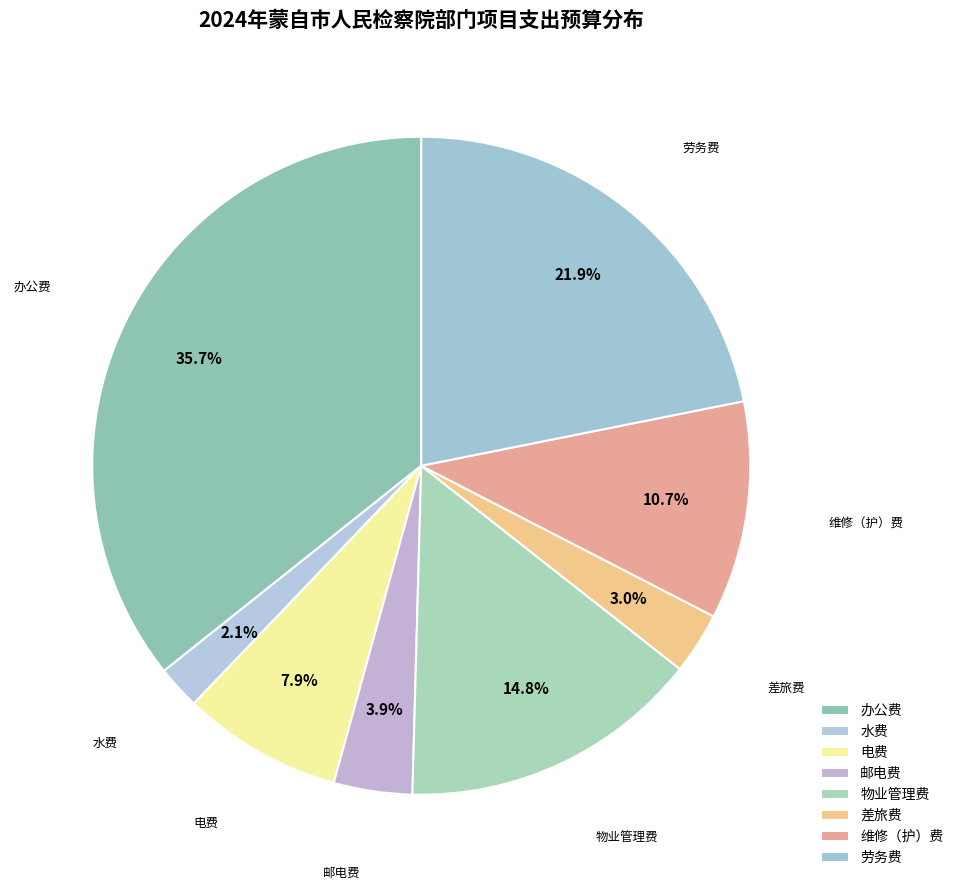

To the nearest percent, what percentage of the pie is 水费?

2%